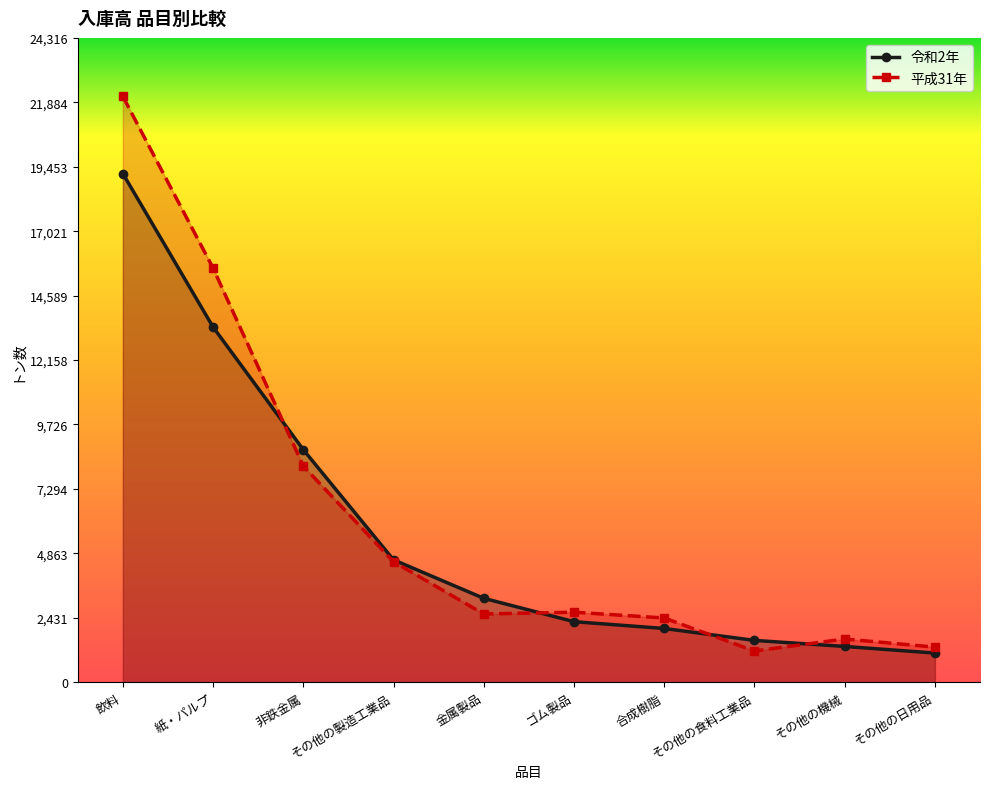

What is the label of the 2nd point from the left?

紙・パルプ